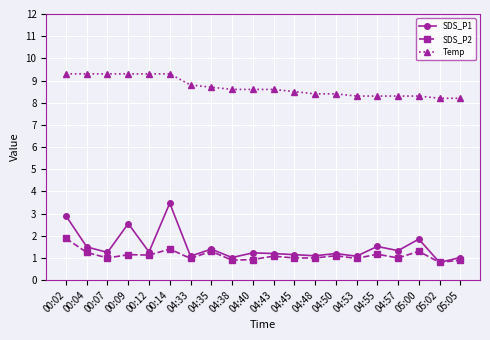

What is the average value of the SDS_P1 series?

1.5